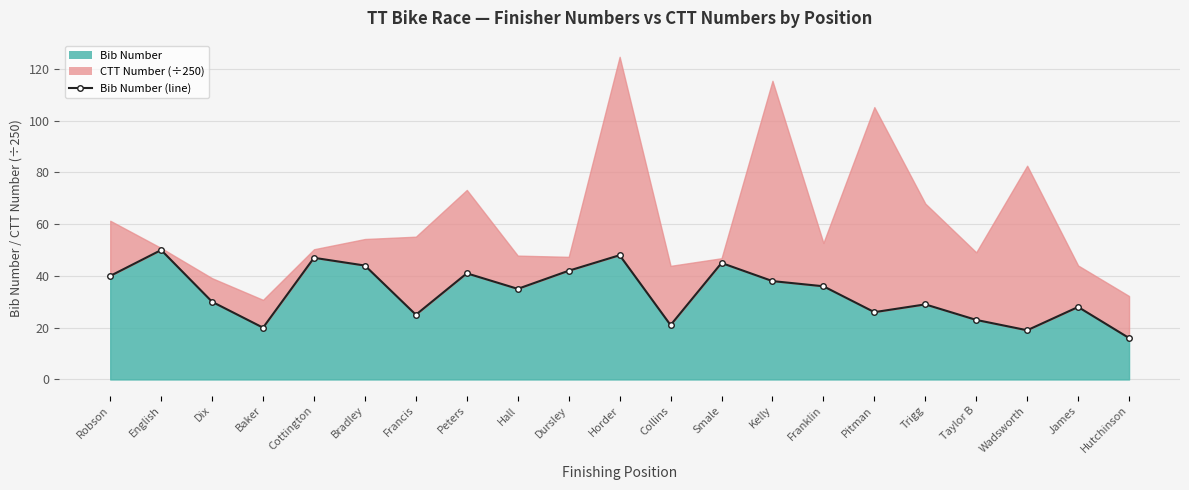

What is the value of the 5th point from the left?

47